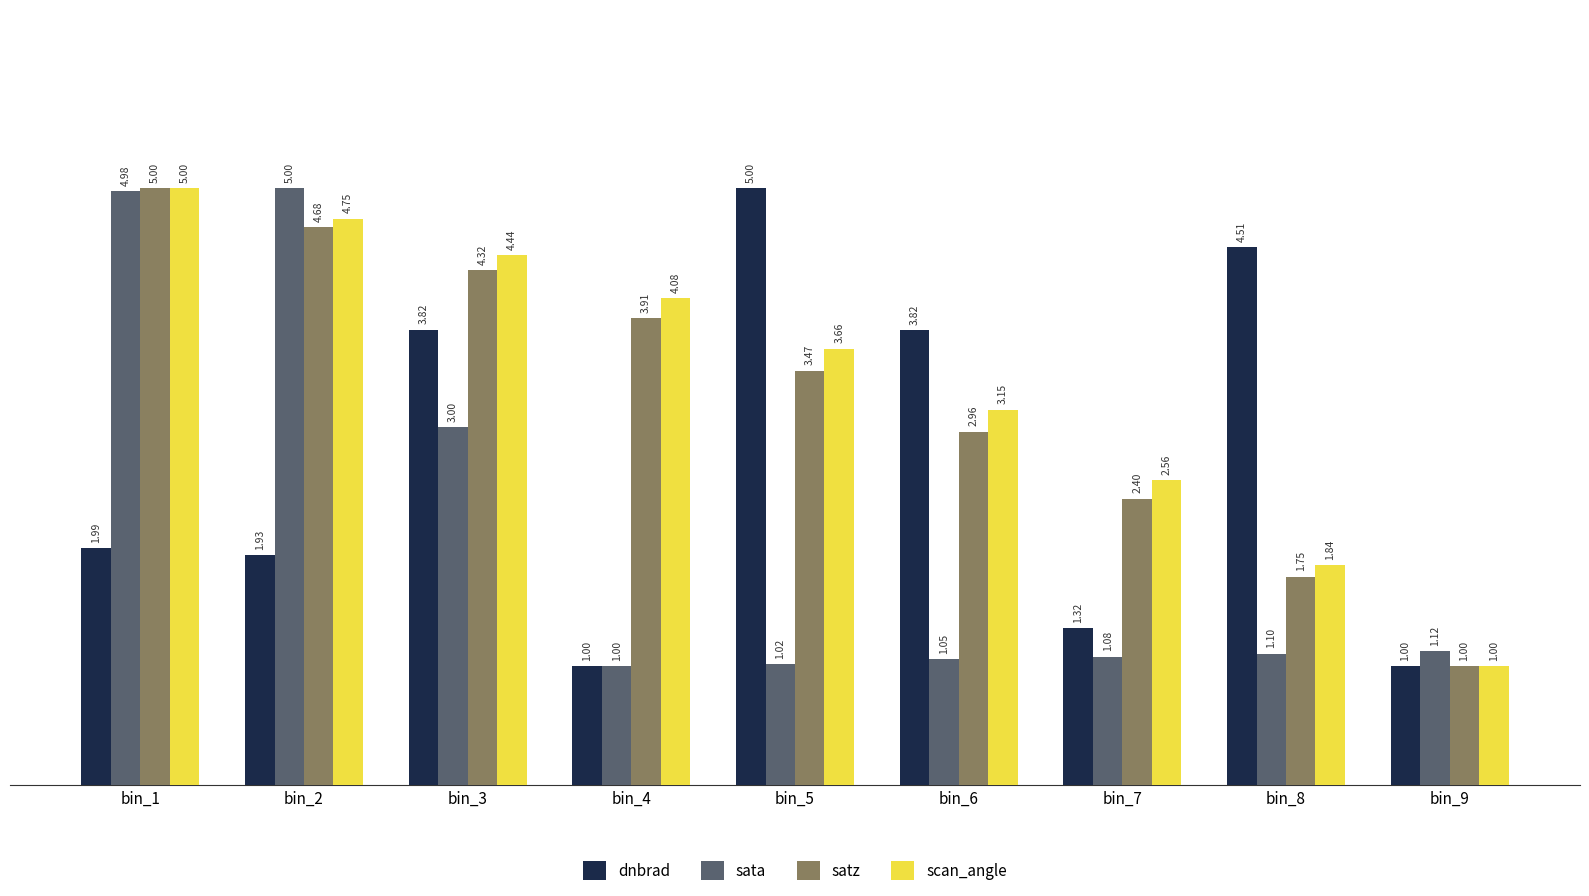

What is the value of the sata bar at the 5th from the left?

1.0